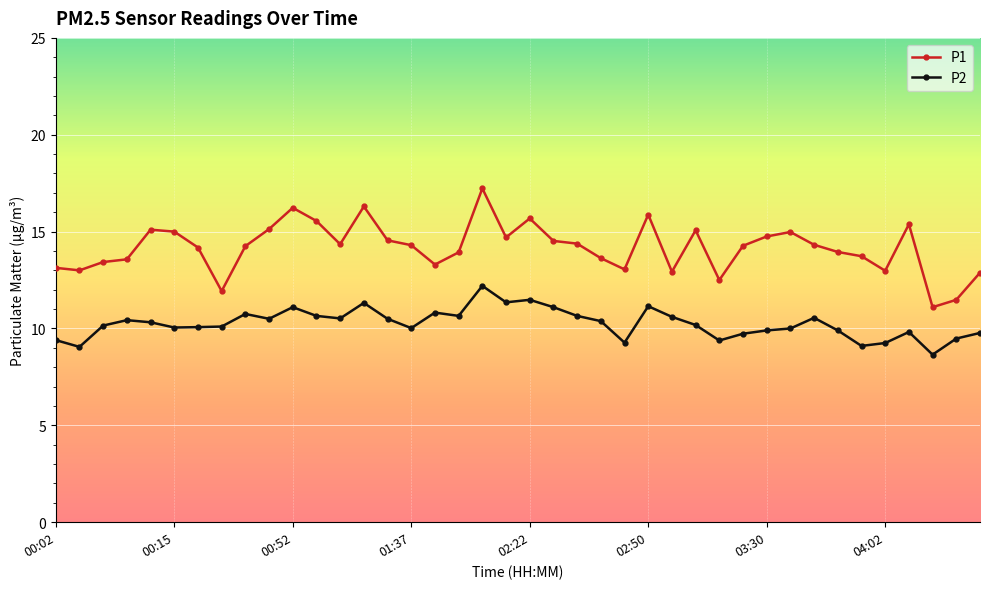

What is the sum of all P1 values?

566.6